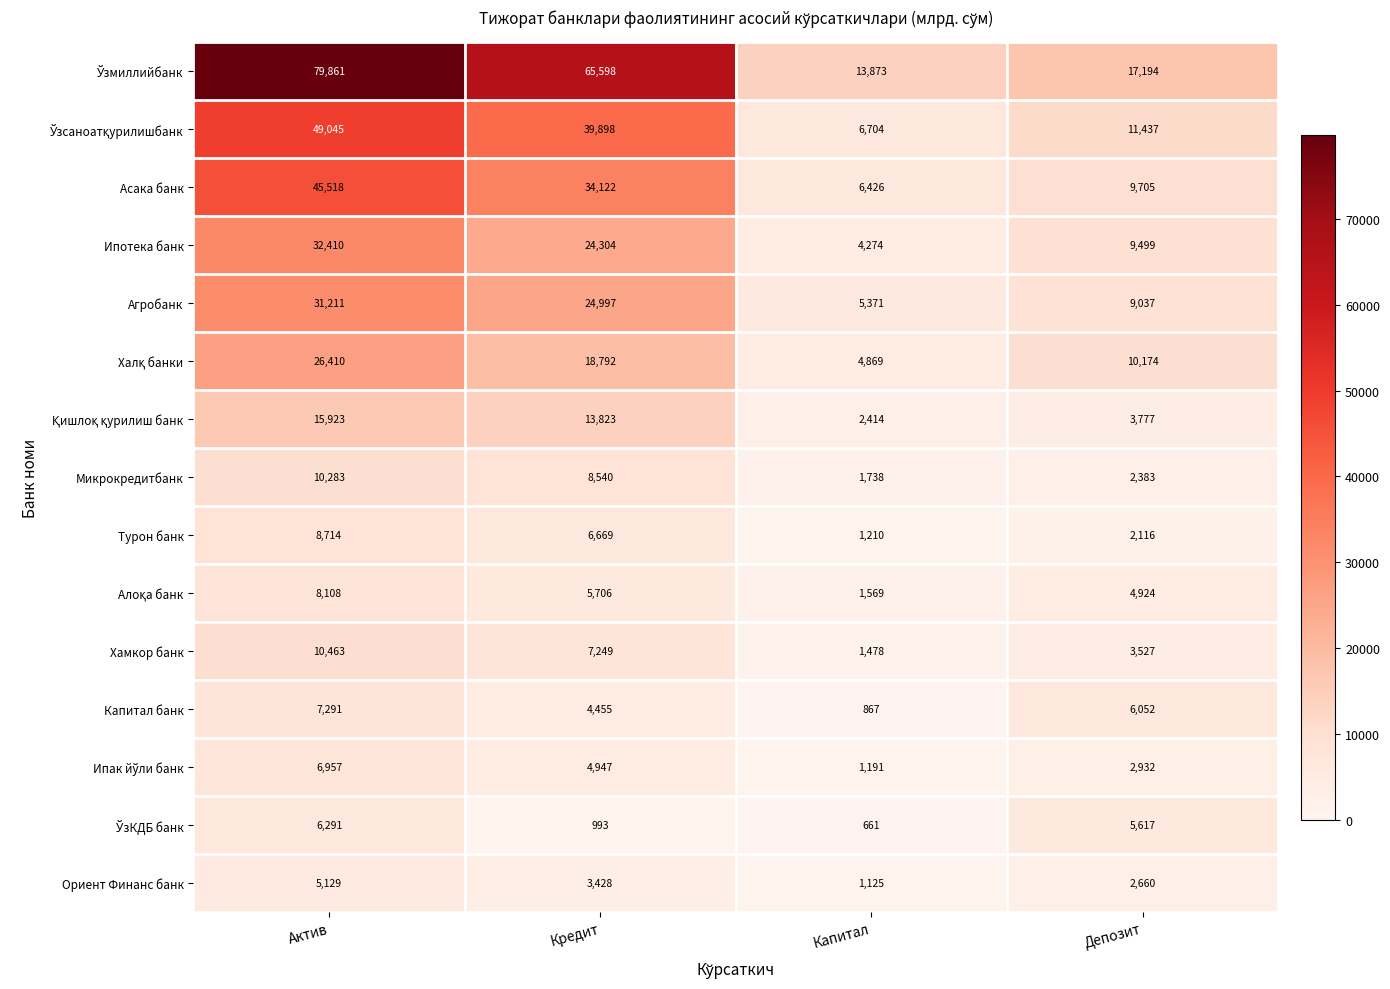

List the labels in order of Ориент Финанс банк value, largest first.

Актив, Кредит, Депозит, Капитал